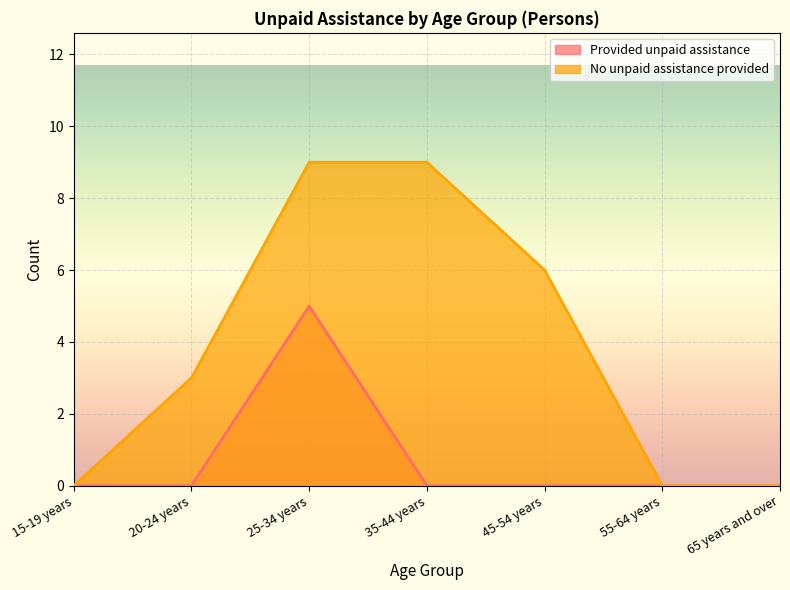

True or false: No unpaid assistance provided has more than 2 points higher than both neighbors.

False